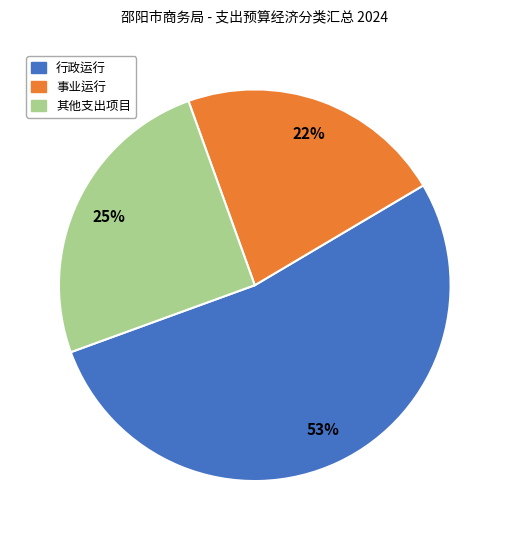

To the nearest percent, what is the average slice percentage?

33%